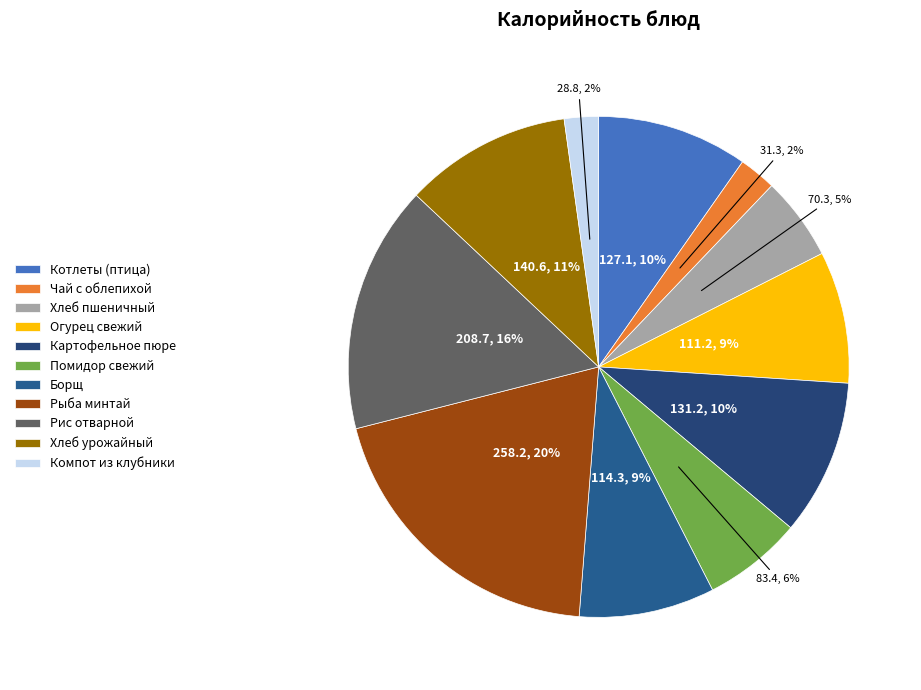

How much of the chart is everything except Картофельное пюре?

89.9%